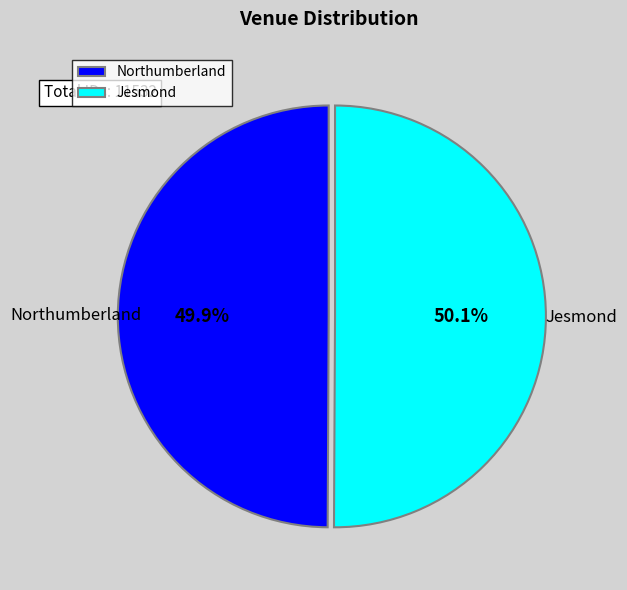

What is the ratio of the value at Jesmond to the value at Northumberland?

1.0